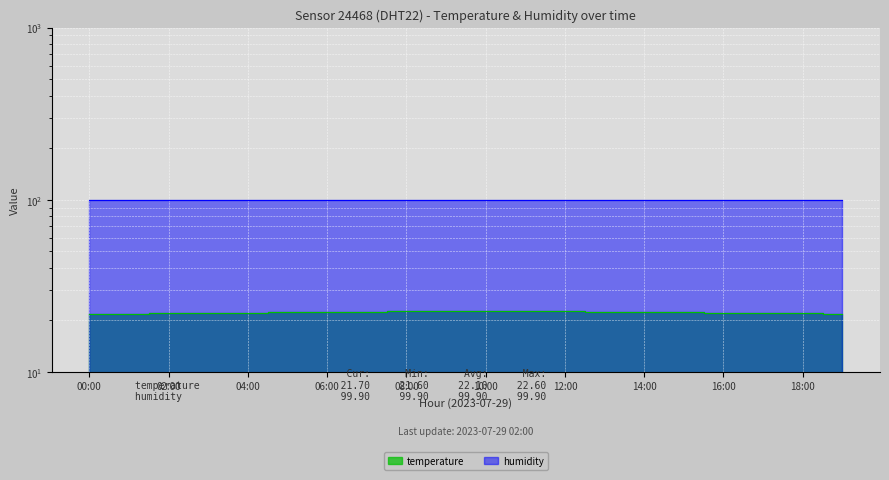

Where does the data first go above 22?

05:00